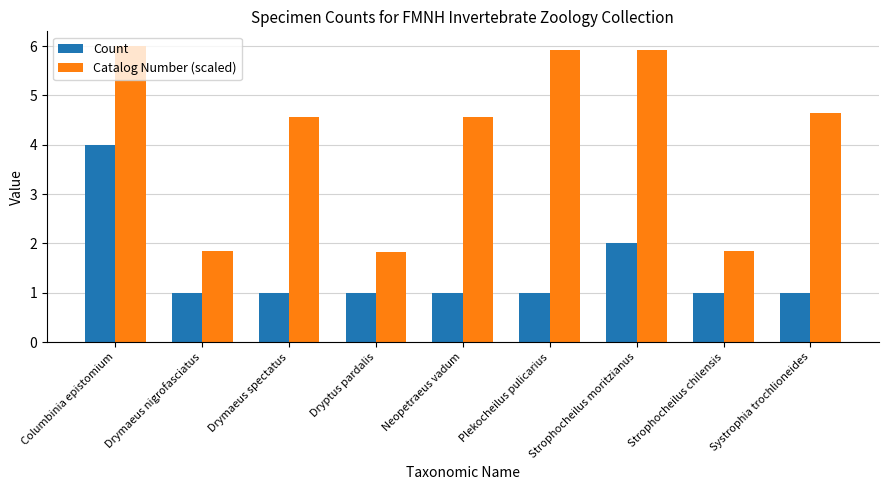

Between Columbinia epistomium and Drymaeus nigrofasciatus, which series saw the biggest shift?

Catalog Number (scaled)